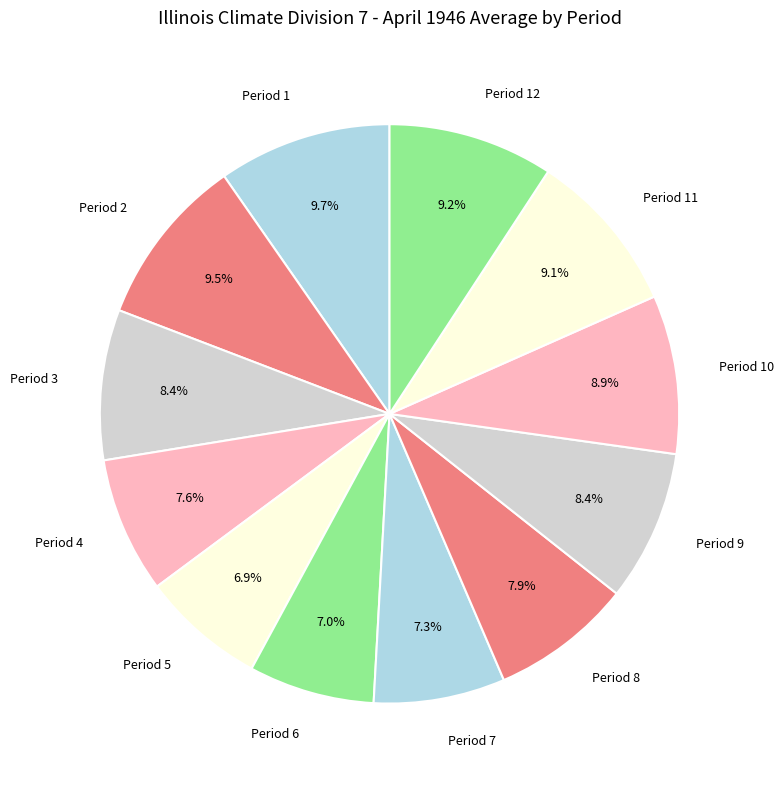

To the nearest percent, what is the difference between the largest and smallest slice percentages?

3%